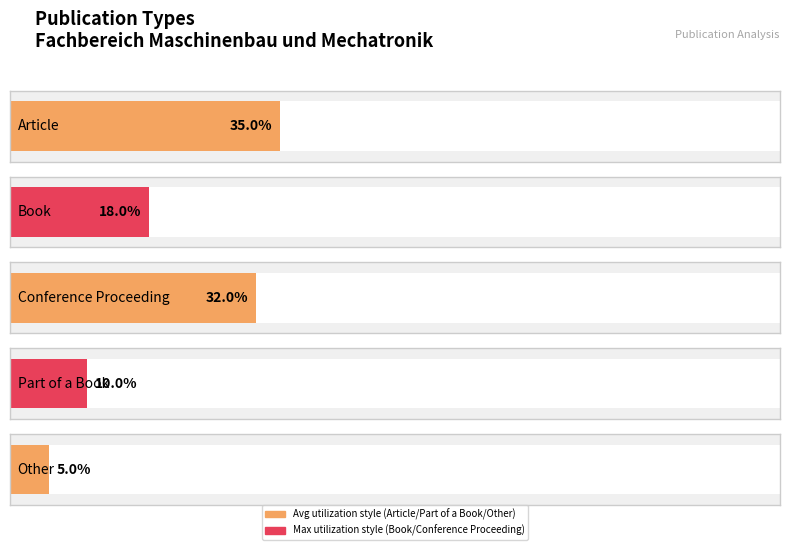

True or false: the data shows 57 at Article.

False